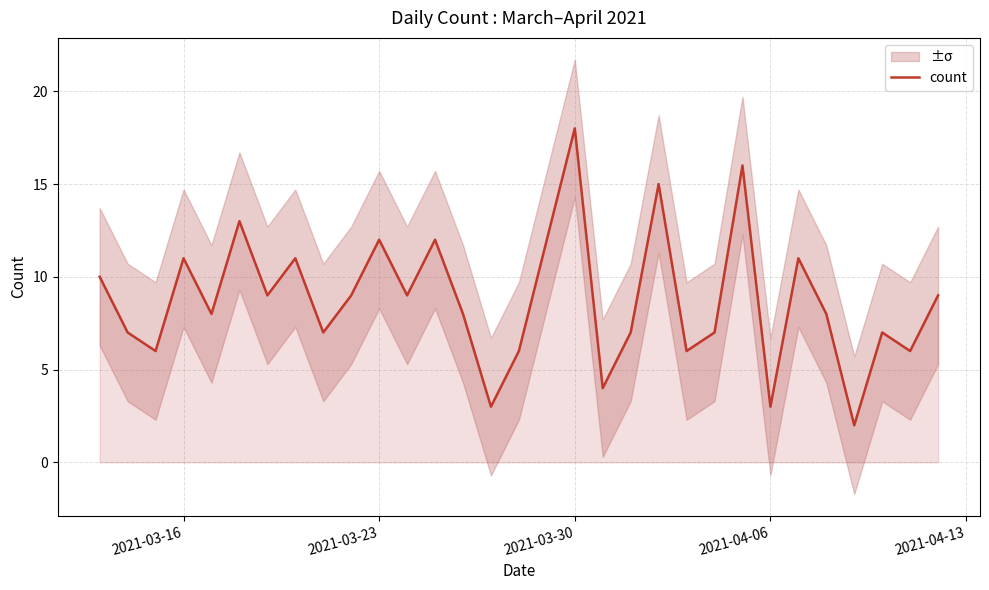

True or false: count has a value of 12 at 2021-03-23.

True